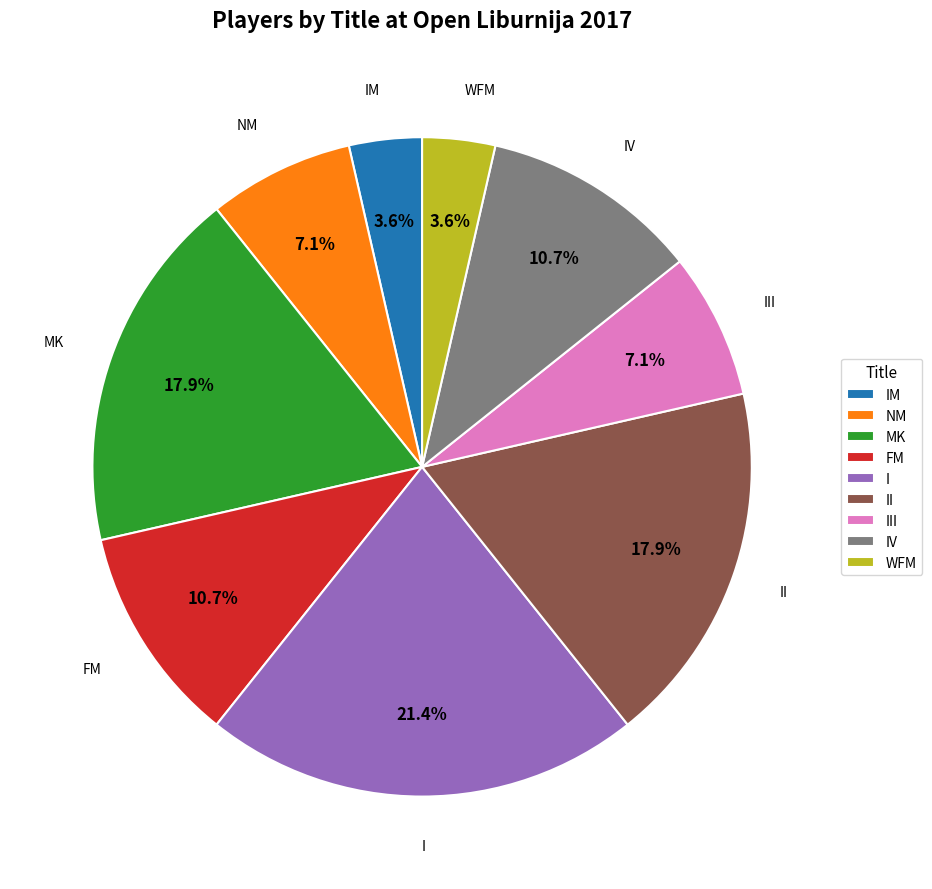

True or false: I accounts for 12% of the total.

False